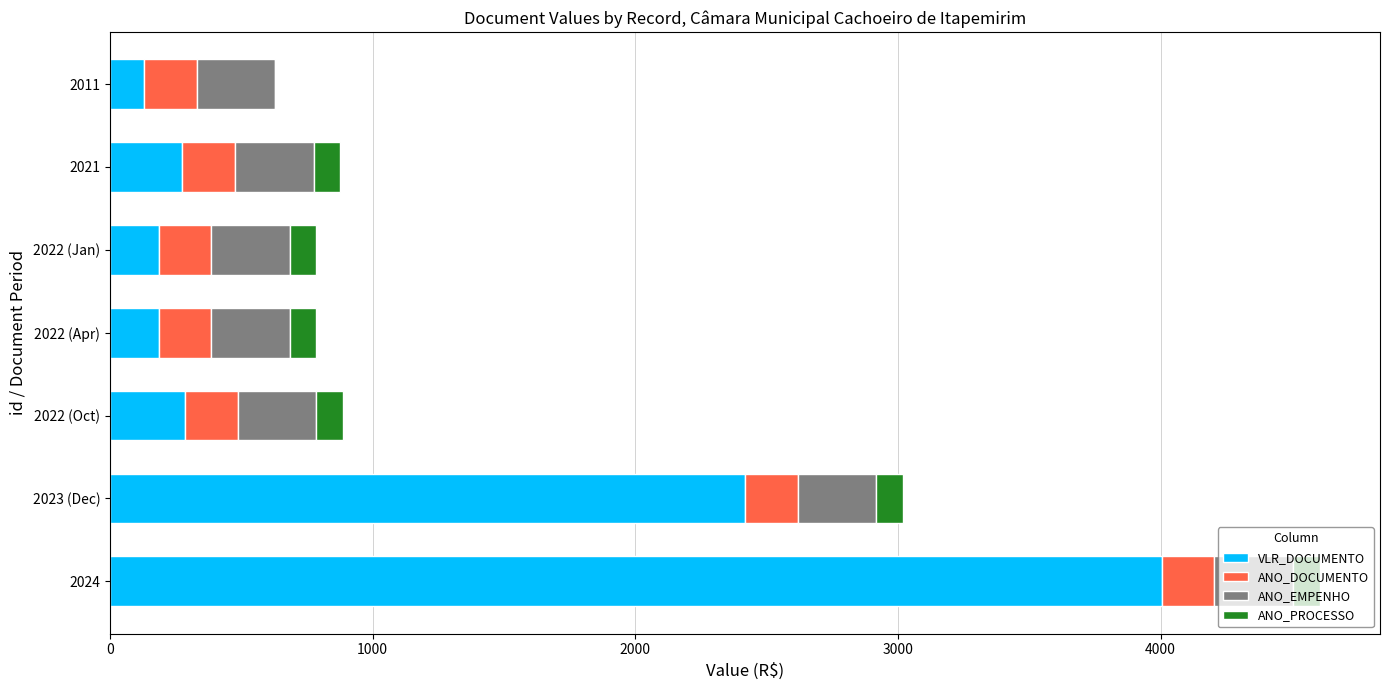

How many series are shown in this chart?

4